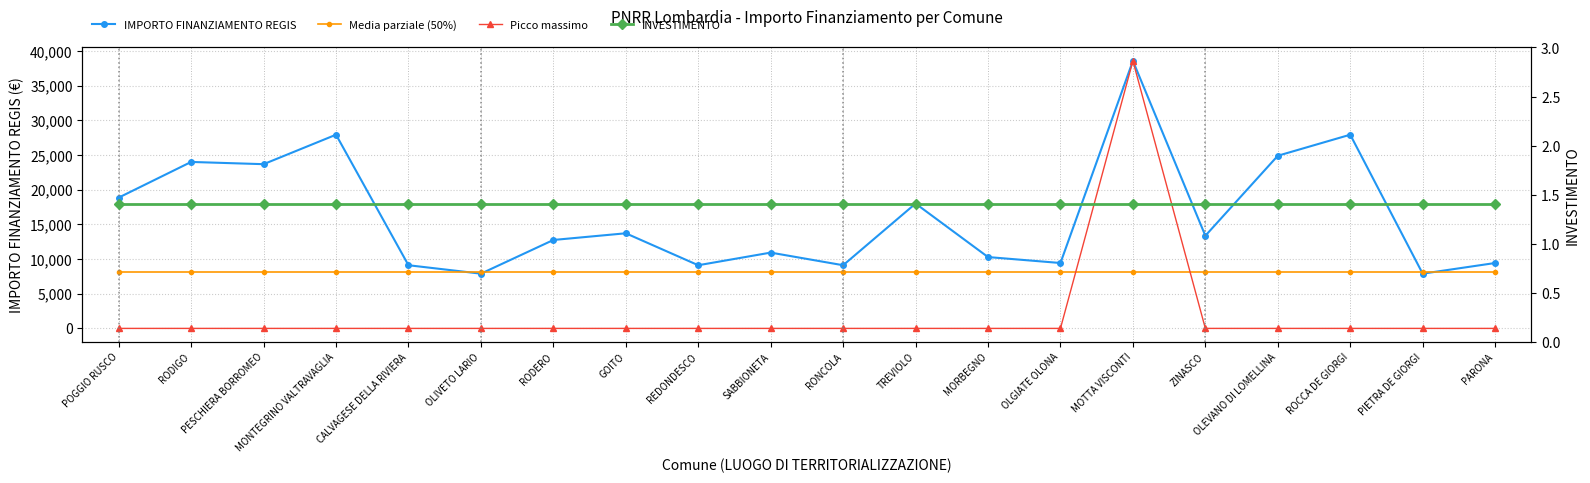

At which category does the chart reach its peak across all series?

MOTTA VISCONTI